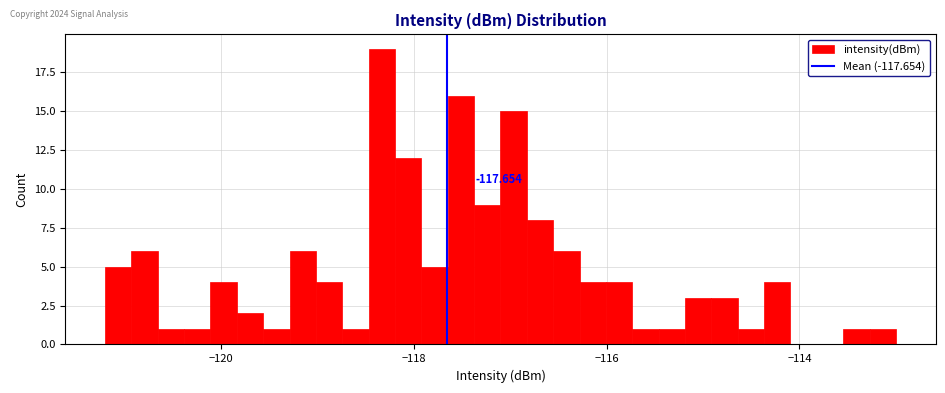

Read against the x-axis, roughly where is the centre of the tallest bar?

-118.4